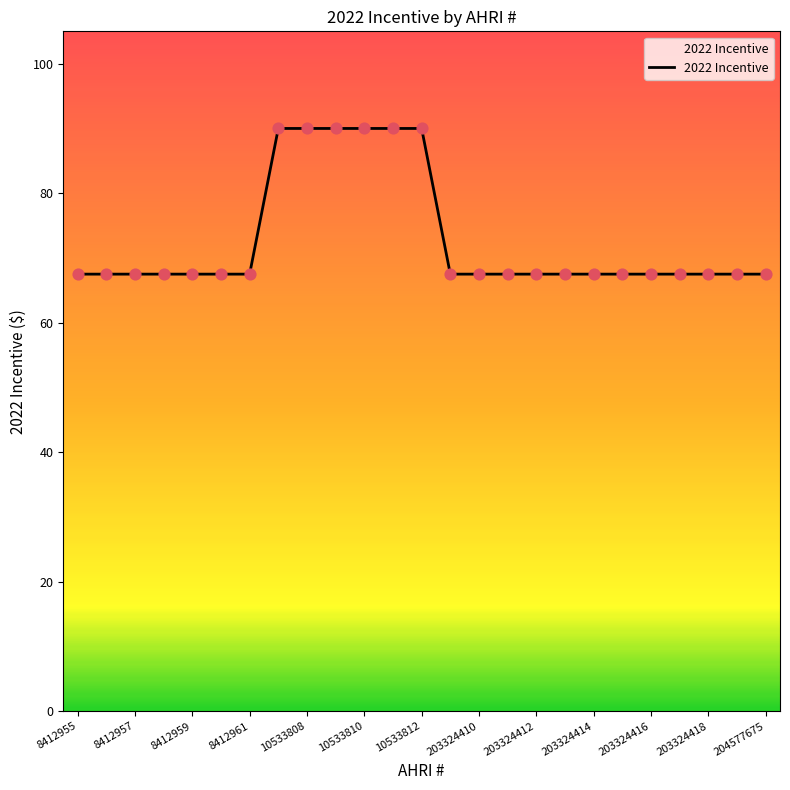

What is the greatest value displayed?

90.0